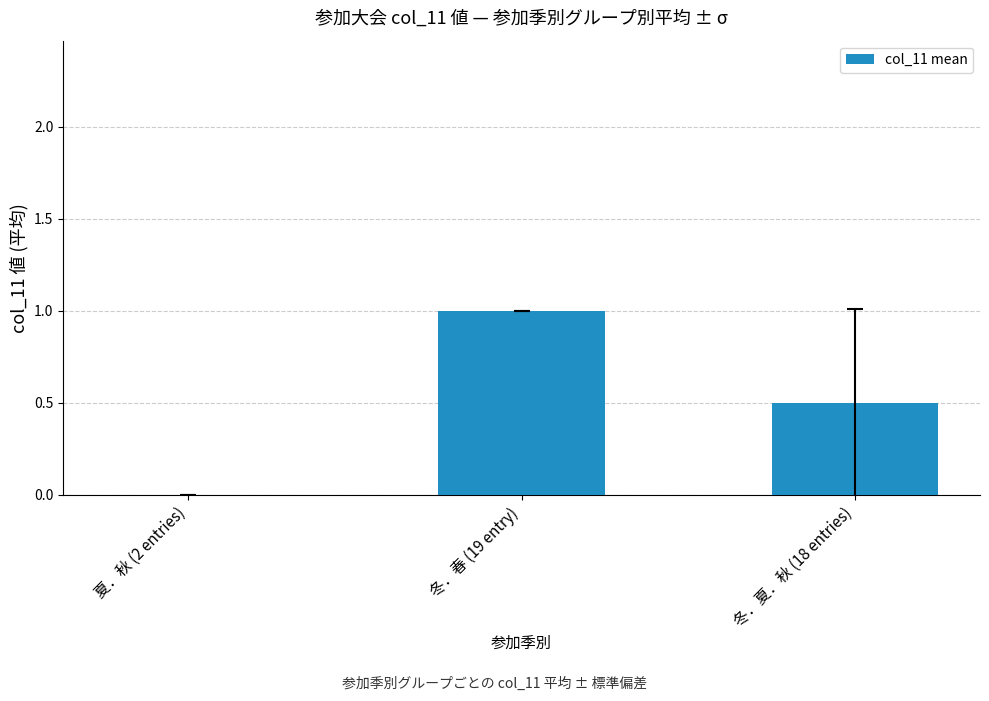

Which category has the highest value across all series?

冬．春 (19 entry)